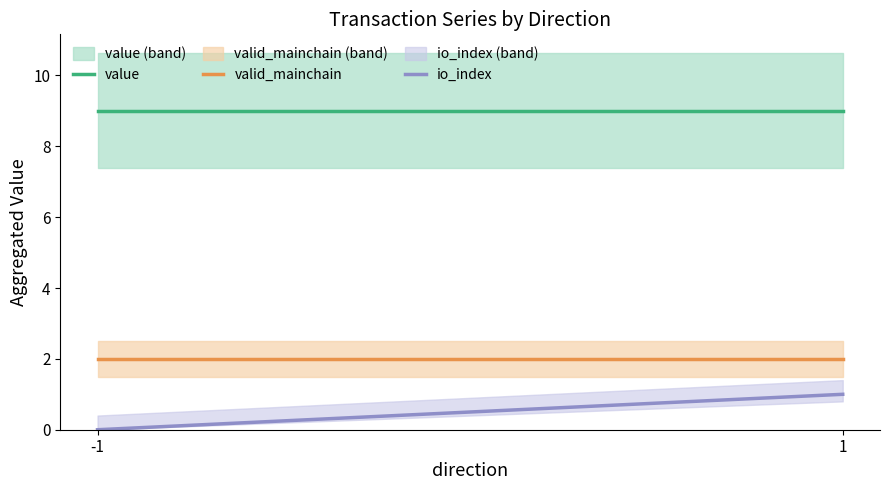

The io_index series shows 0.0 at -1 (Ticket). True or false?

True